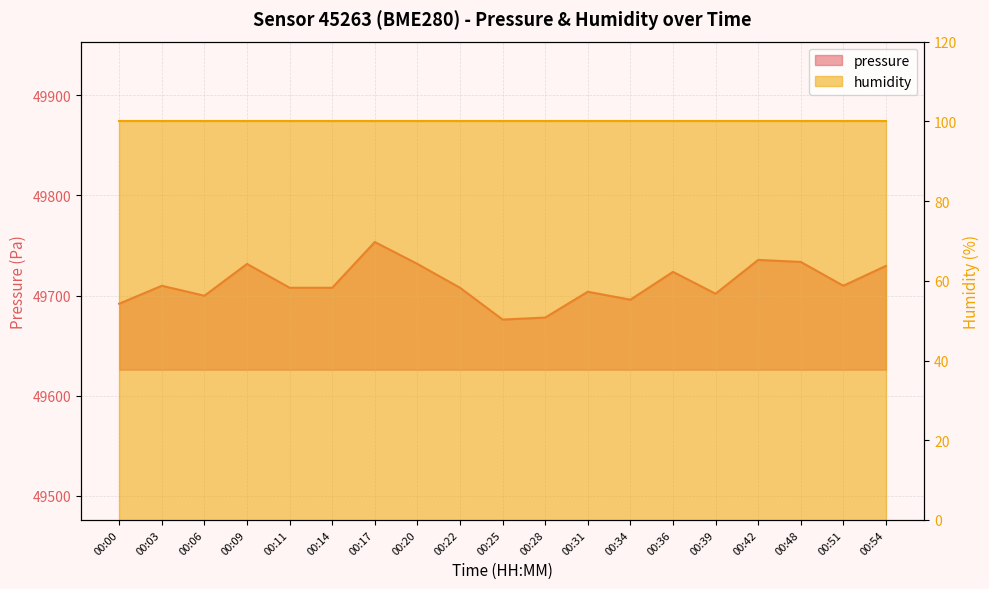

How many points are lower than both their immediate neighbors (excluding endpoints)?

5